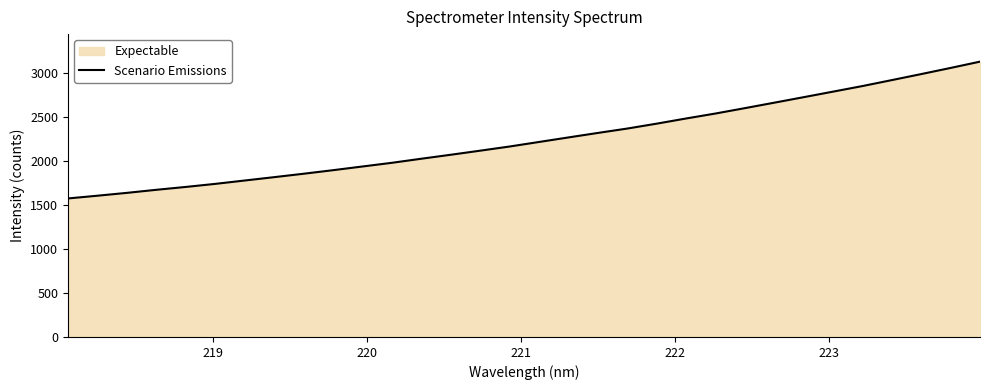

What is the smallest value displayed?

1576.6